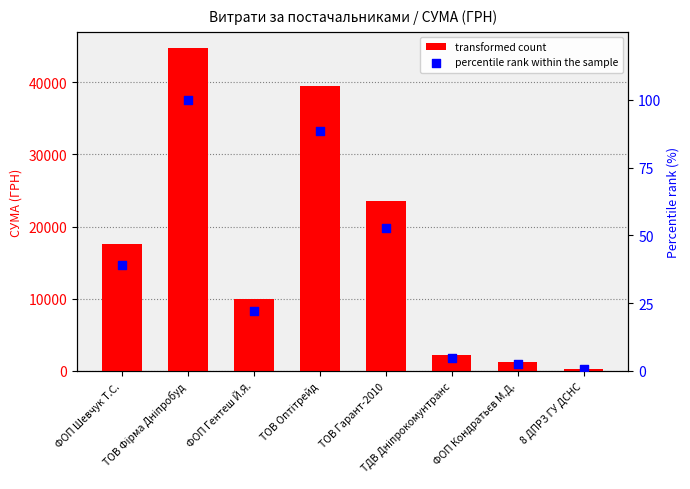

At which category is the sum across all series the highest?

ТОВ Фірма Дніпробуд